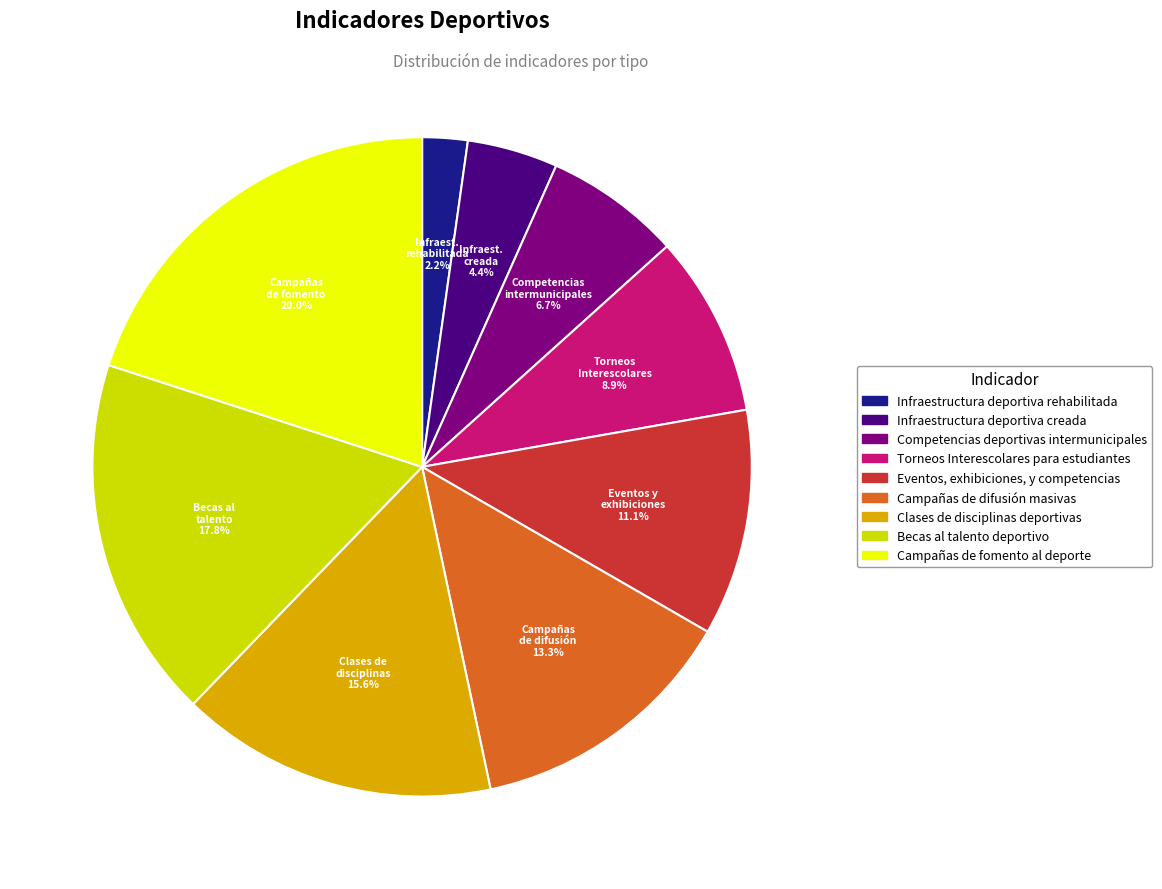

The Infraestructura deportiva rehabilitada slice represents 16% of the pie. True or false?

False